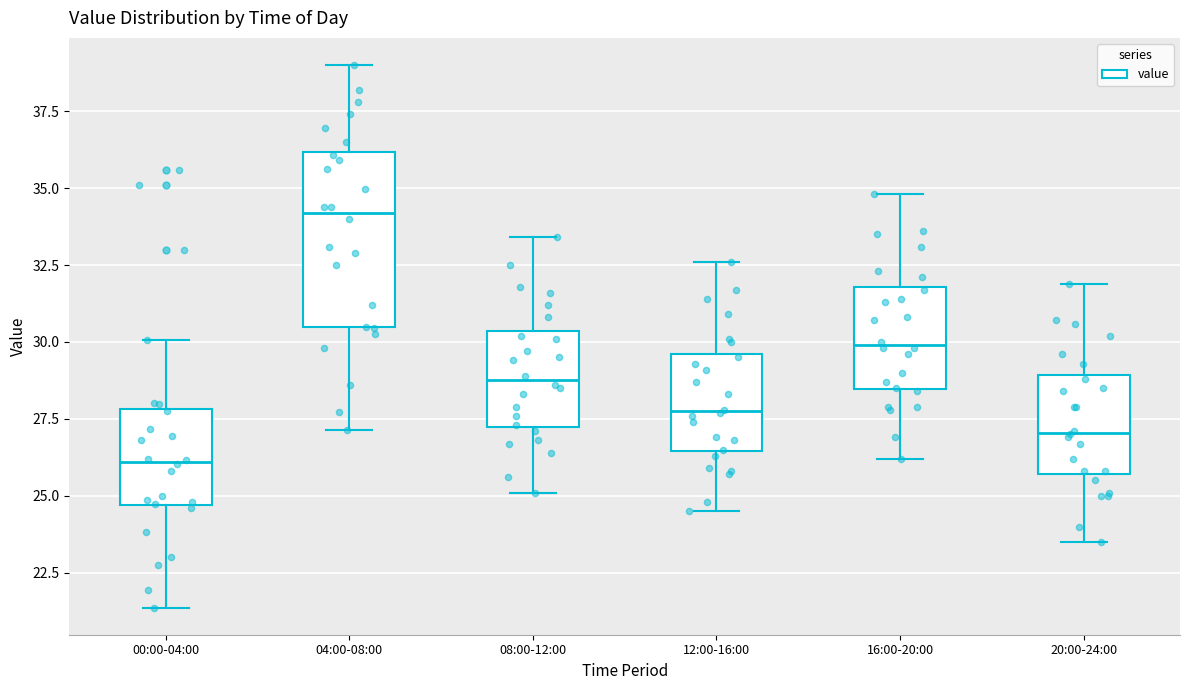

Where does the median line of the box for 00:00-04:00 sit on the y-axis? The values are not printed on the chart, so give them approximately, as read against the axis.

26.0